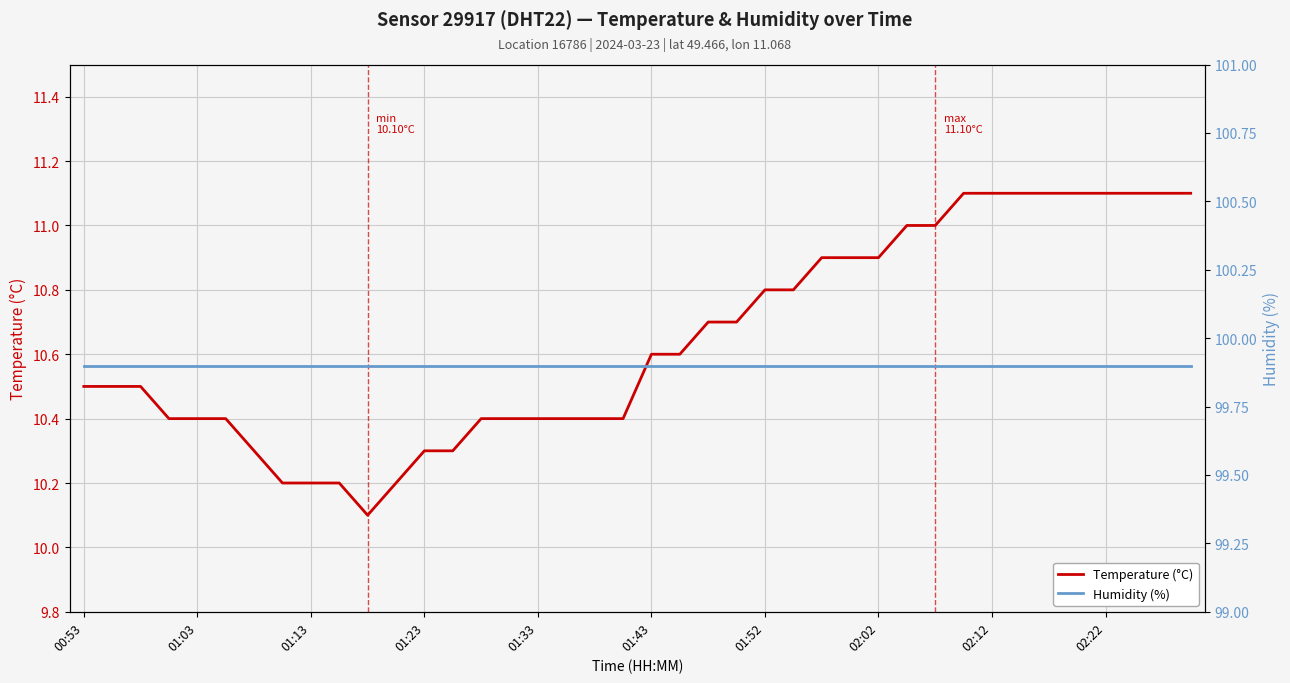

The value of Temperature (°C) at 02:22 is 11.1. True or false?

True